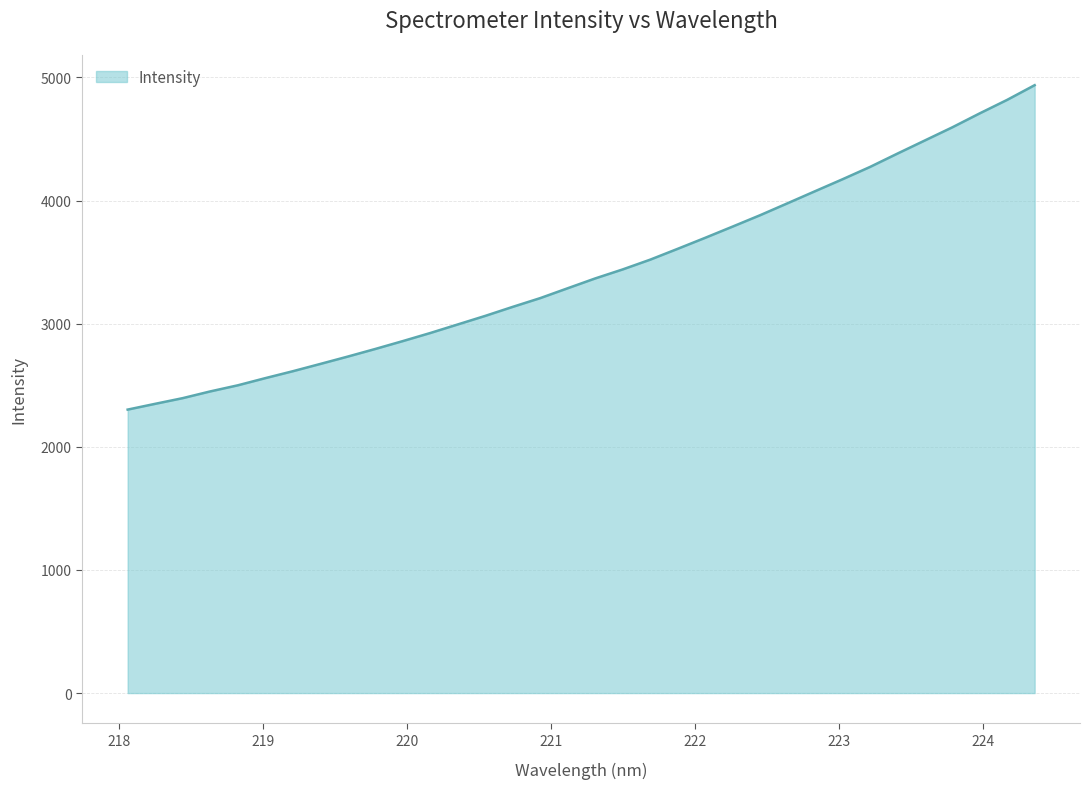

What is the greatest value displayed?

4937.2